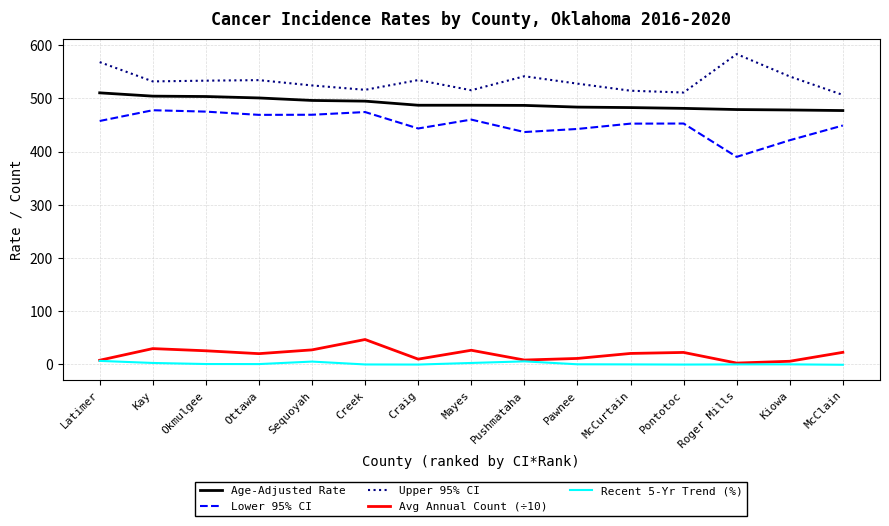

At which category does the chart reach its peak across all series?

Roger Mills